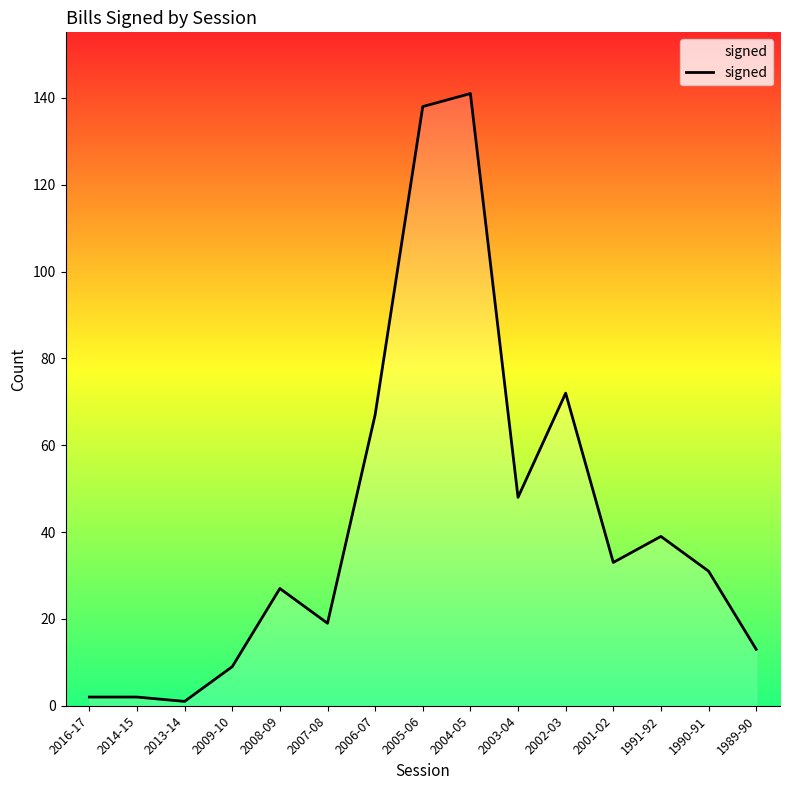

What is the difference between the maximum and minimum values?

140